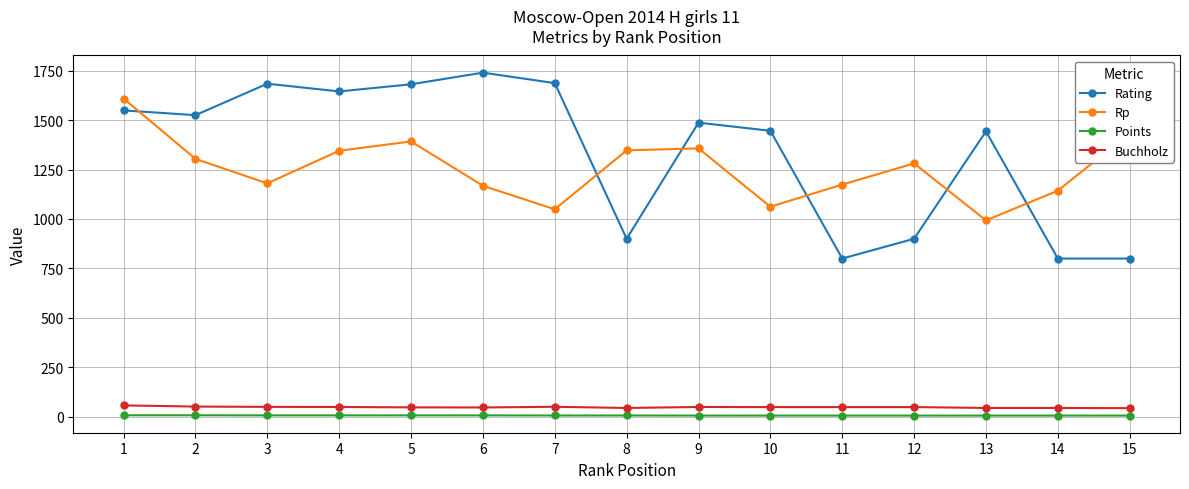

What are all the series names shown in the legend?

Rating, Rp, Points, Buchholz